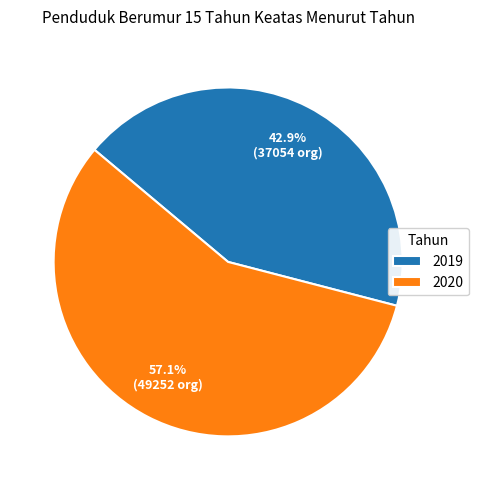

Which category has the smallest portion of the pie?

2019